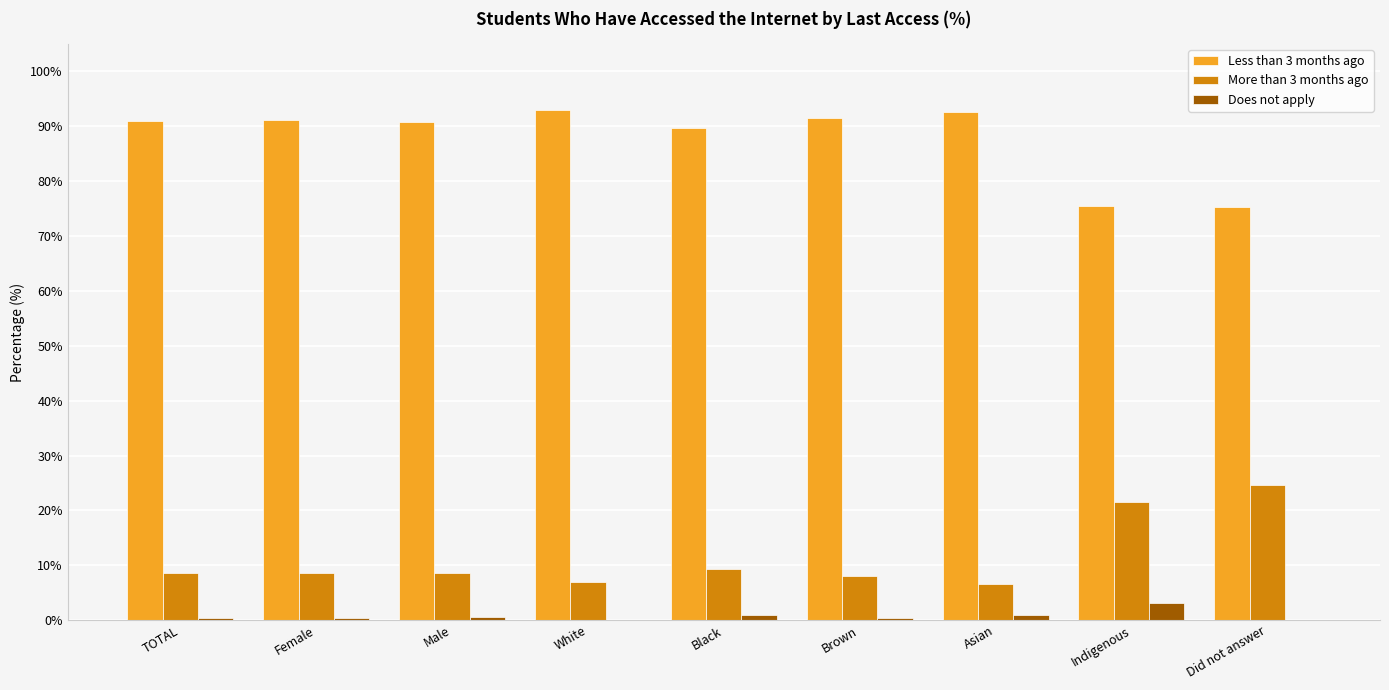

Is it true that More than 3 months ago equals 6.9 at White?

True